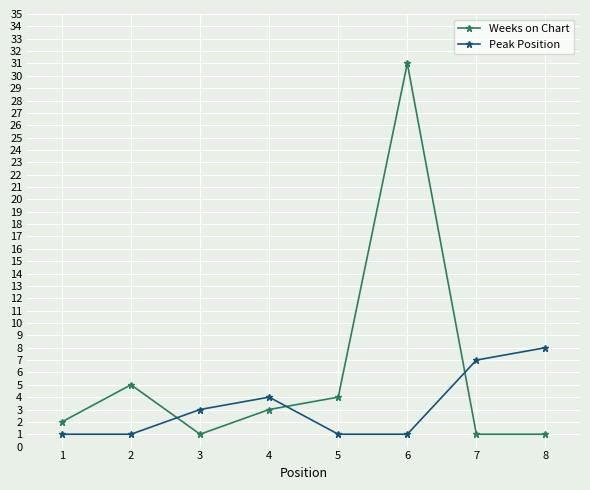

Does the chart have visible grid lines?

Yes